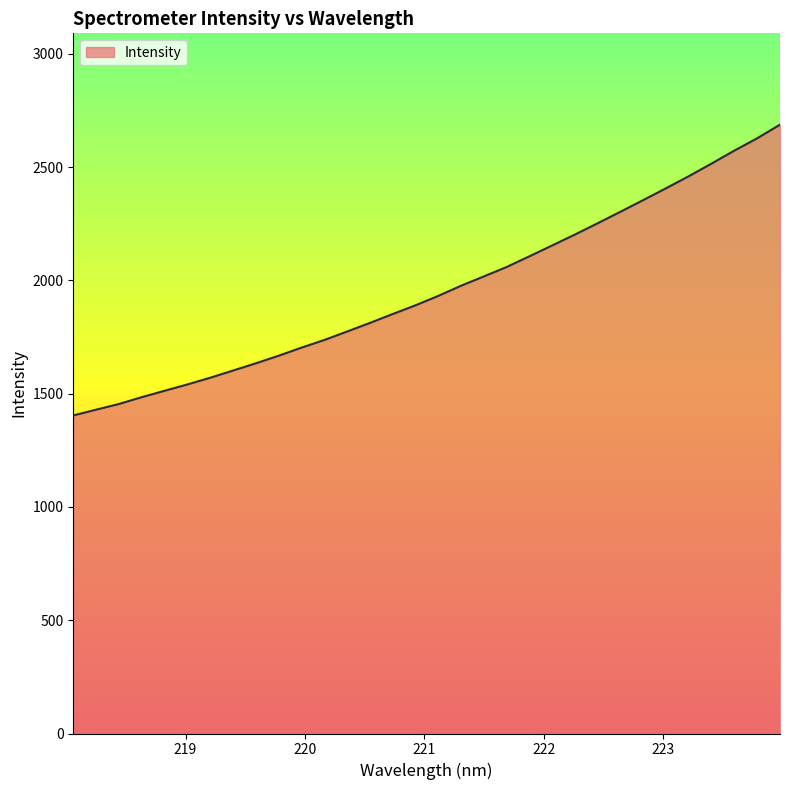

What is the difference between the maximum and minimum values?

1283.3